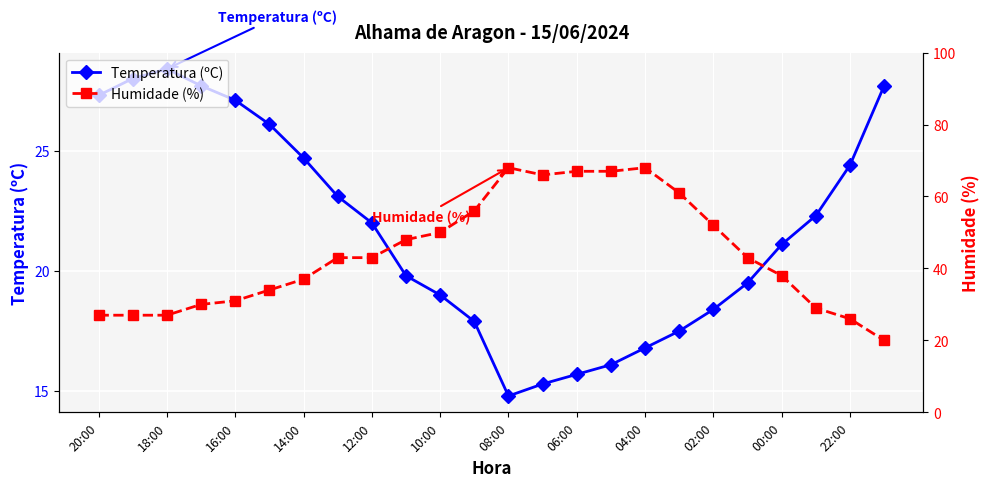

True or false: Temperatura (ºC) has more than 0 interior local peaks.

True